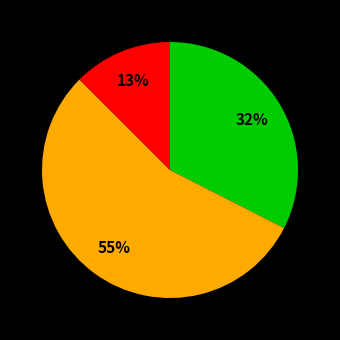

How many segments does this pie chart have?

3